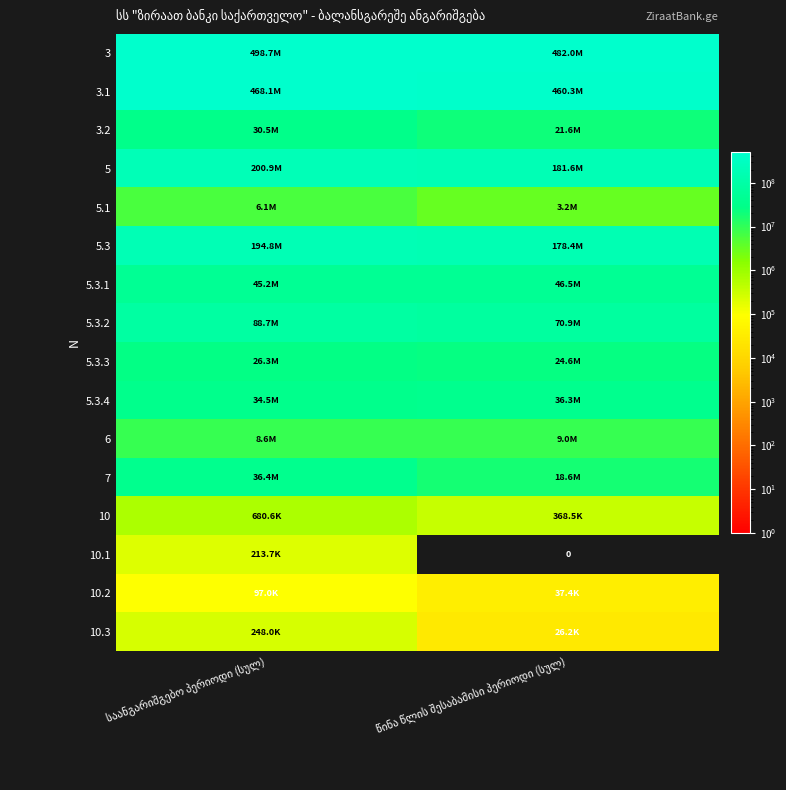

Which has a higher value, საანგარიშგებო პერიოდი (სულ) or წინა წლის შესაბამისი პერიოდი (სულ)?

საანგარიშგებო პერიოდი (სულ)